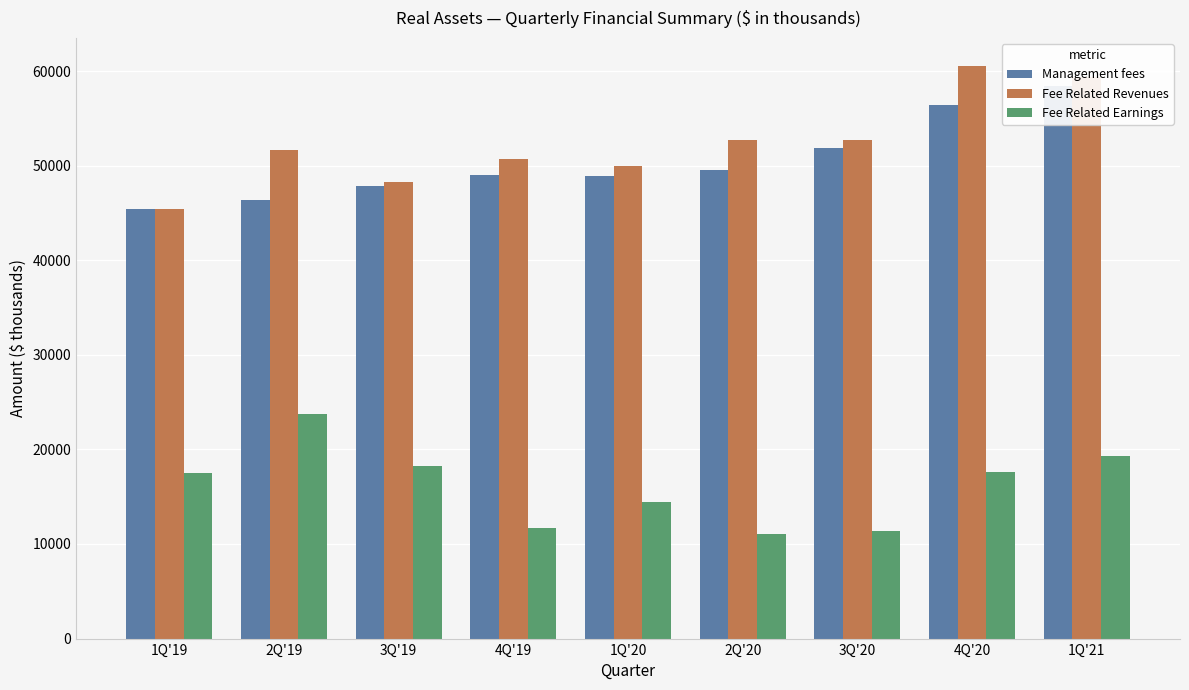

What is the difference between the highest and lowest values at 3Q'20?

41323